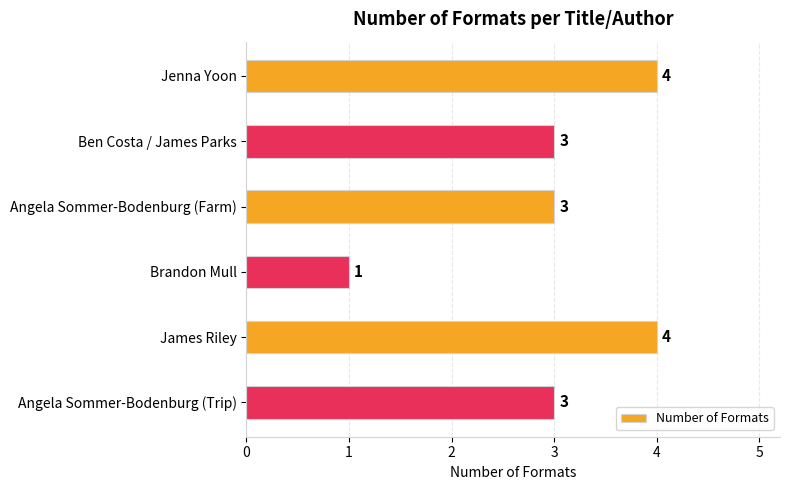

What is the sum of all values?

18